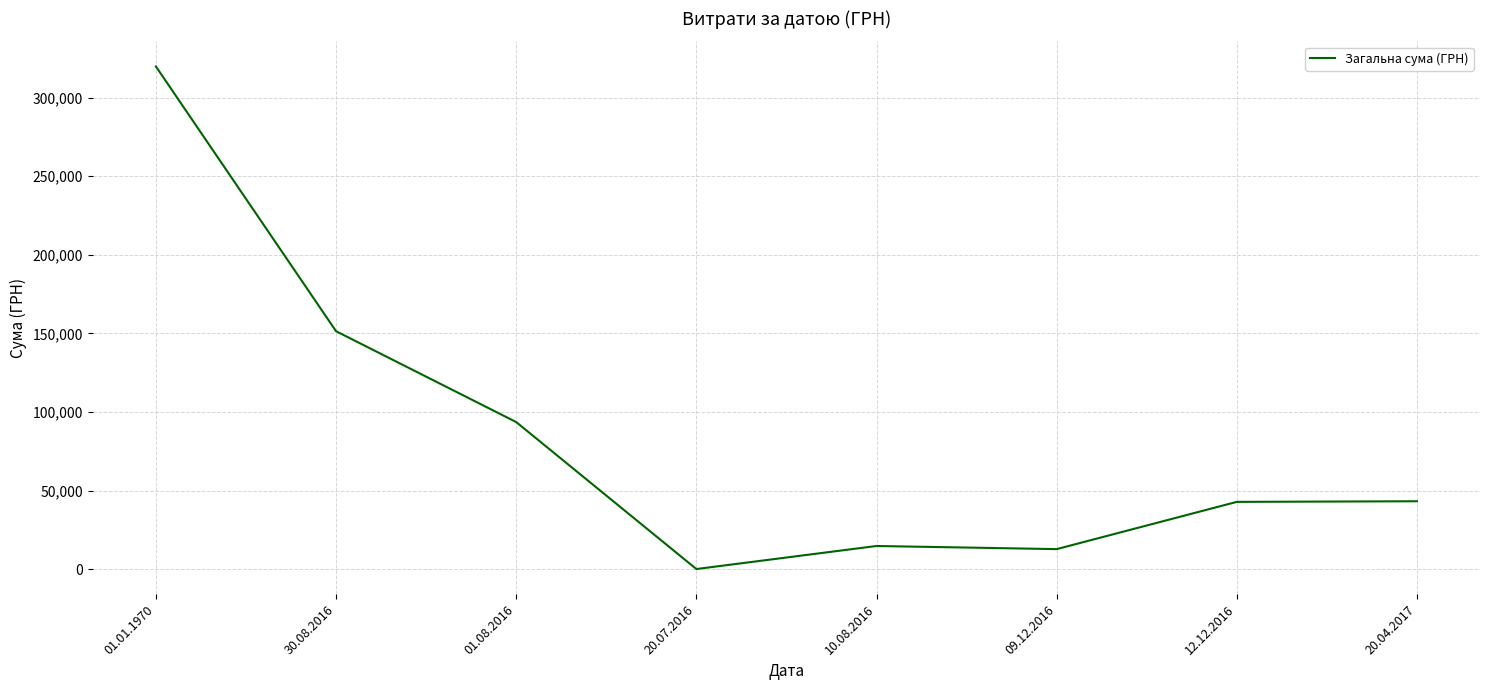

What is the greatest value displayed?

319737.3